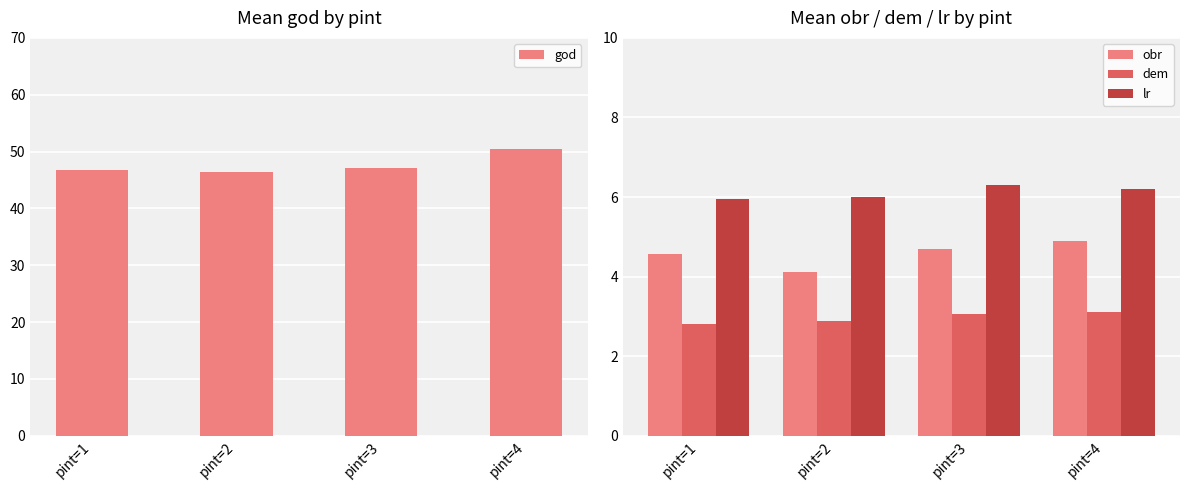

Which category has the lowest value in the god series?

pint=2